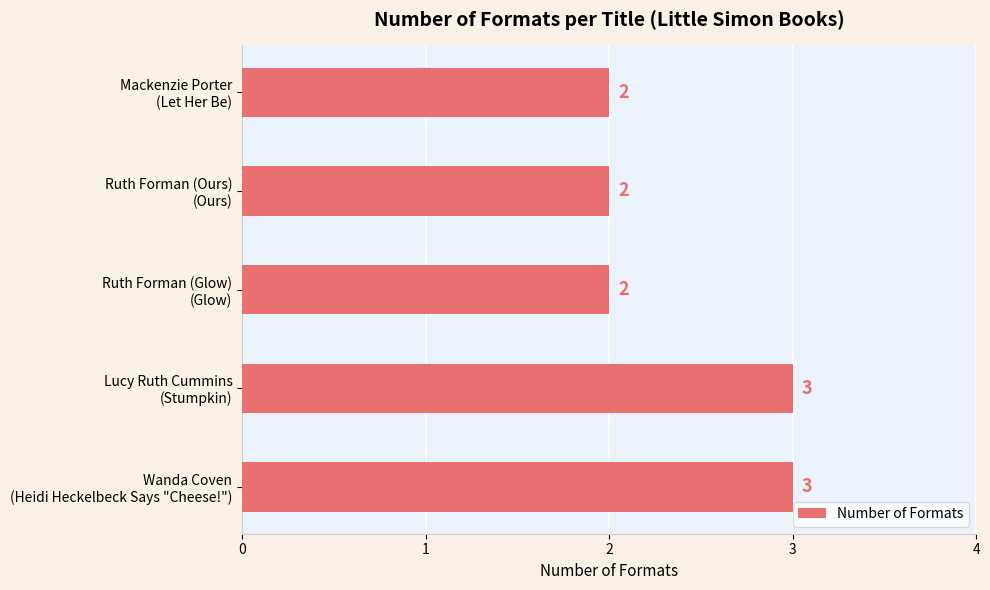

How many data points does each series have?

5